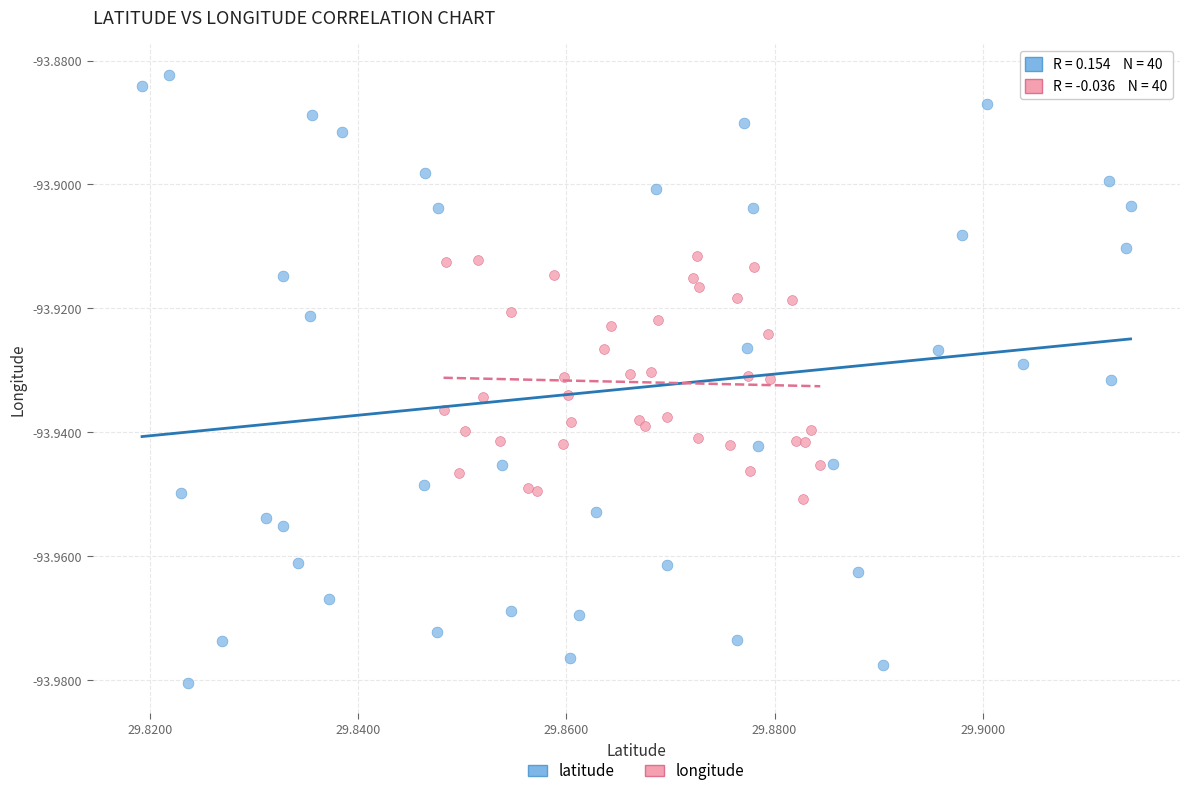

Which series reaches the minimum Y coordinate?

latitude